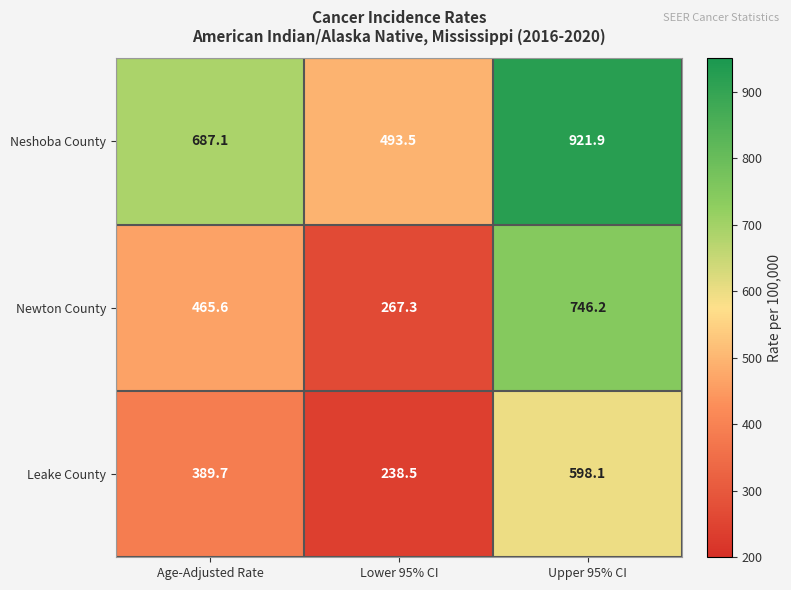

Which series has the widest spread of values?

Newton County